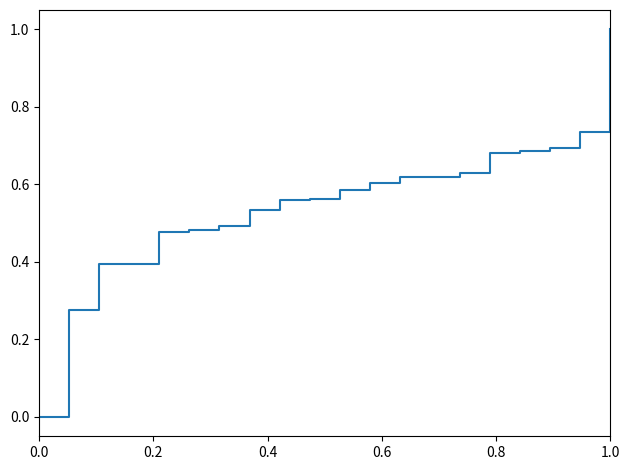

Does the chart have visible grid lines?

No